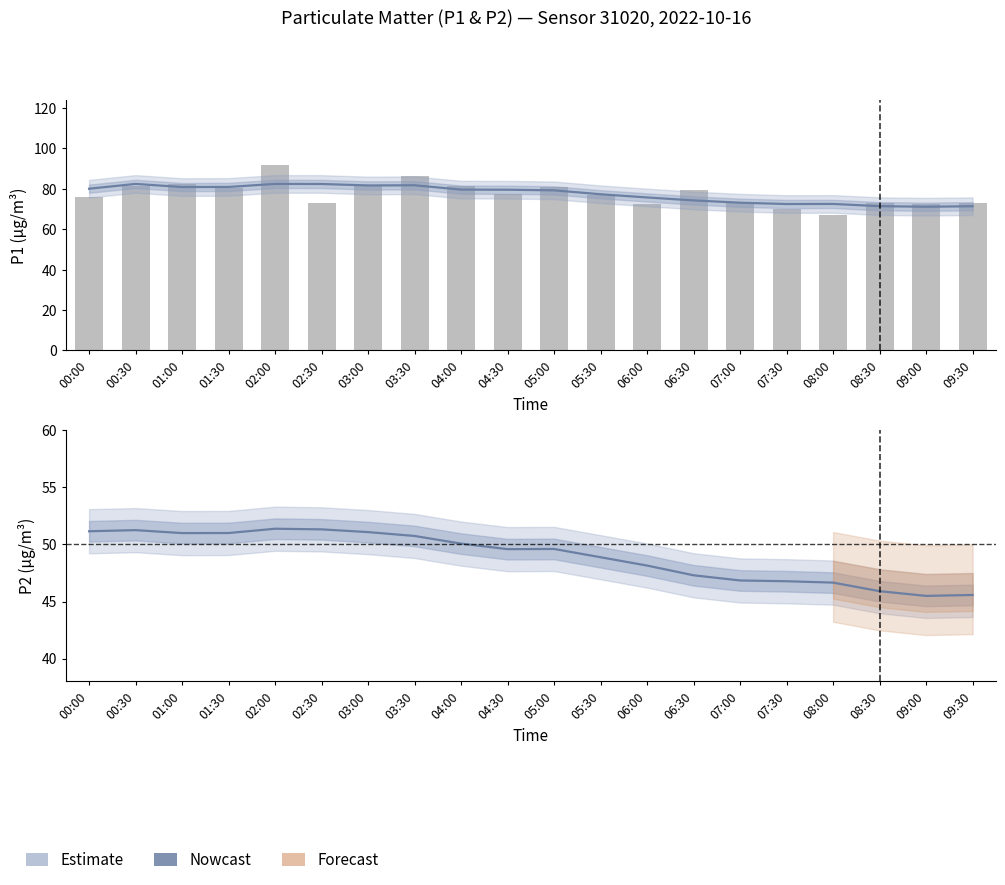

What position from the left is 04:00?

9